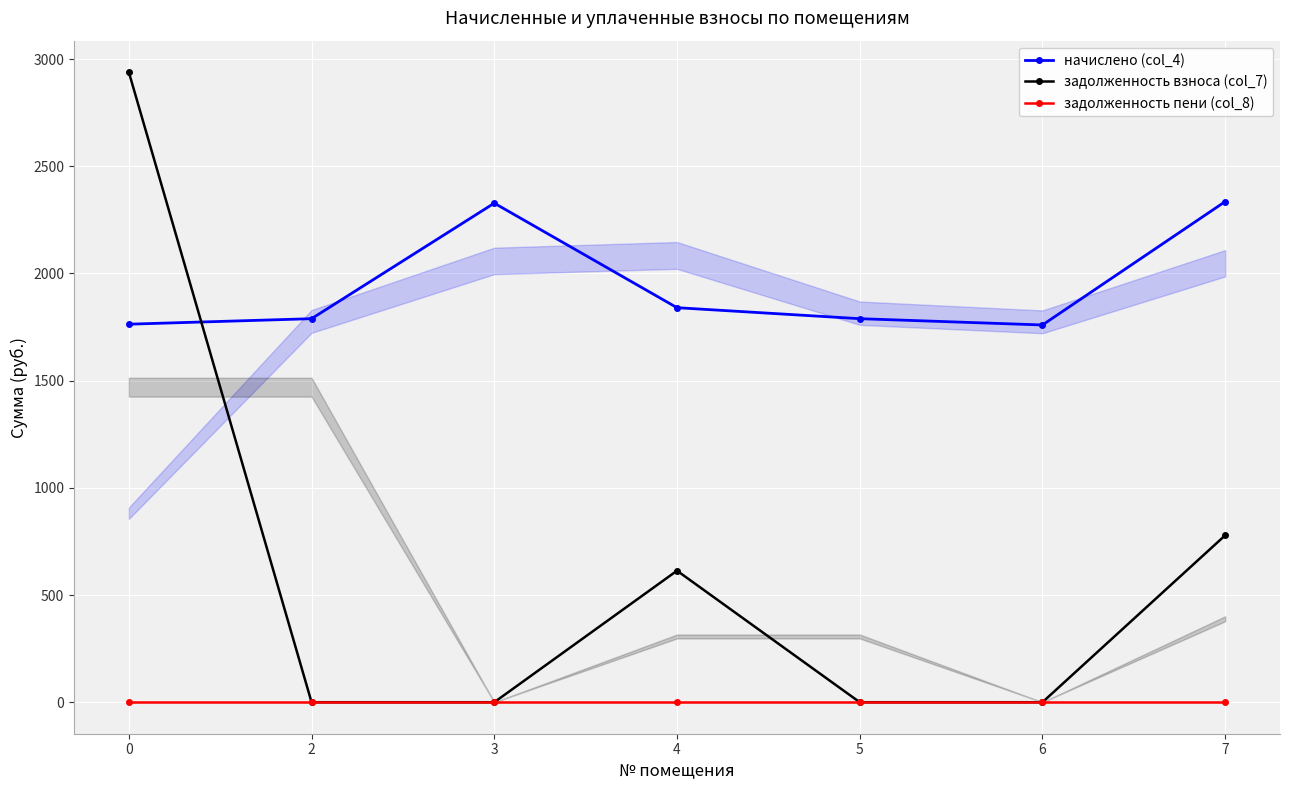

What is the difference between the maximum and minimum values in the начислено (col_4) series?

575.5